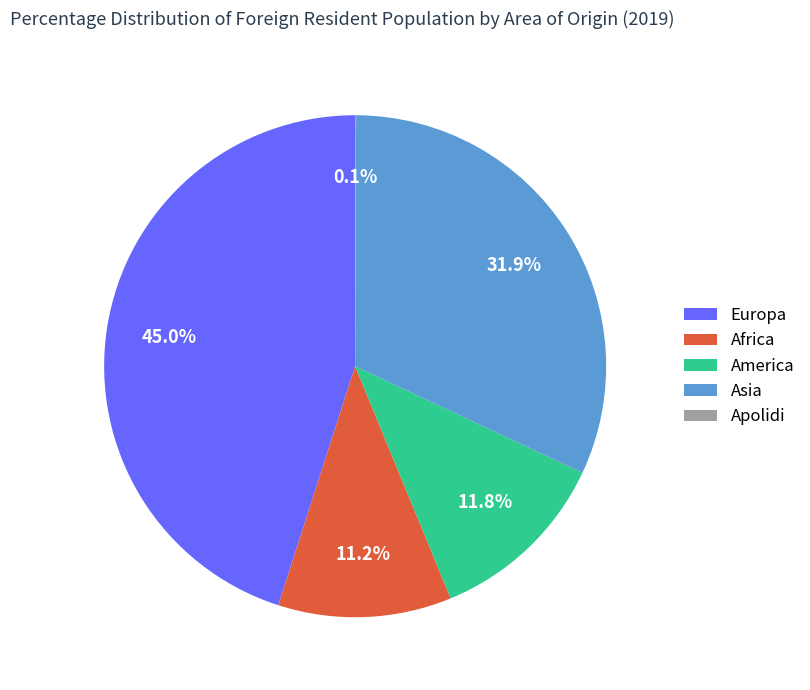

Is Africa the majority of the pie?

No